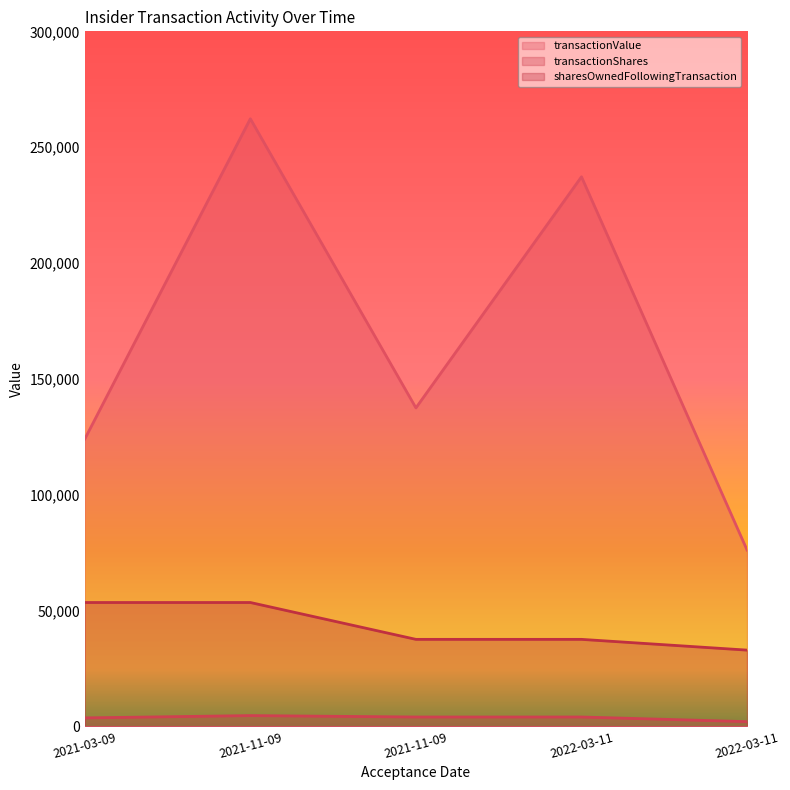

What are all the series names shown in the legend?

transactionValue, transactionShares, sharesOwnedFollowingTransaction